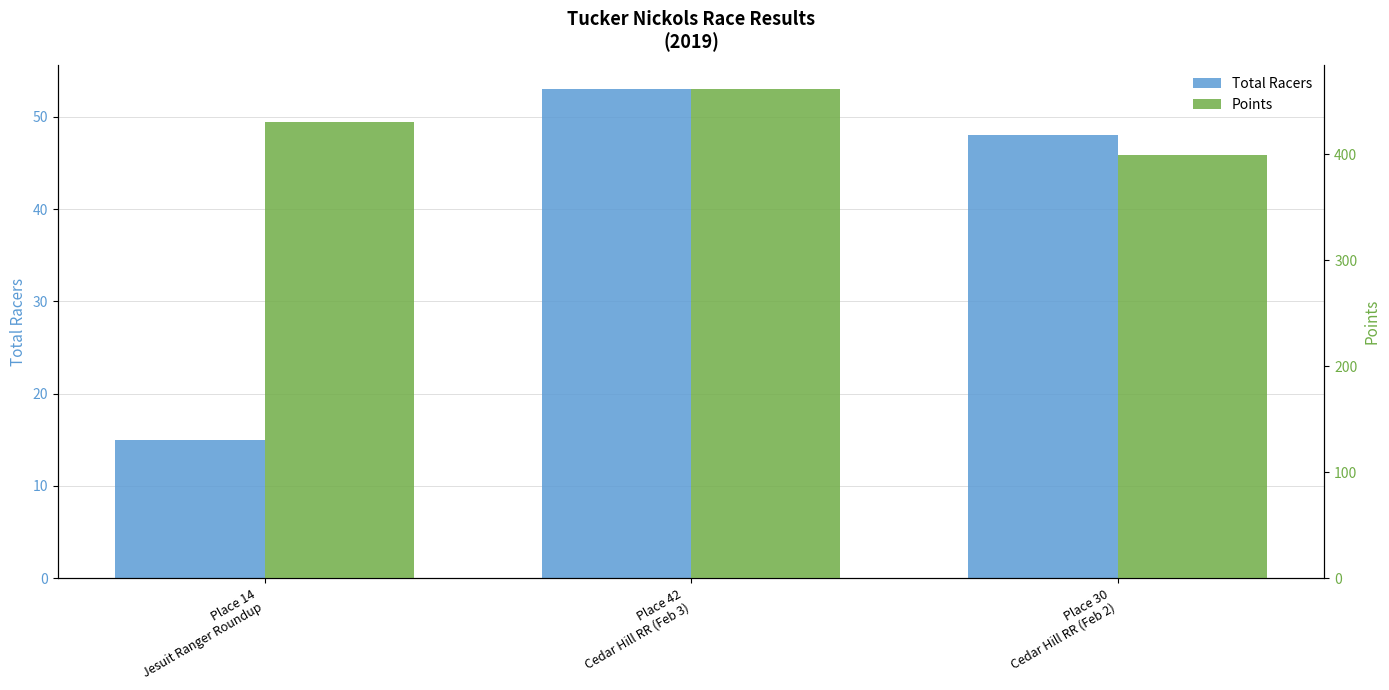

Read the Total Racers value at Place 14
Jesuit Ranger Roundup.

15.0